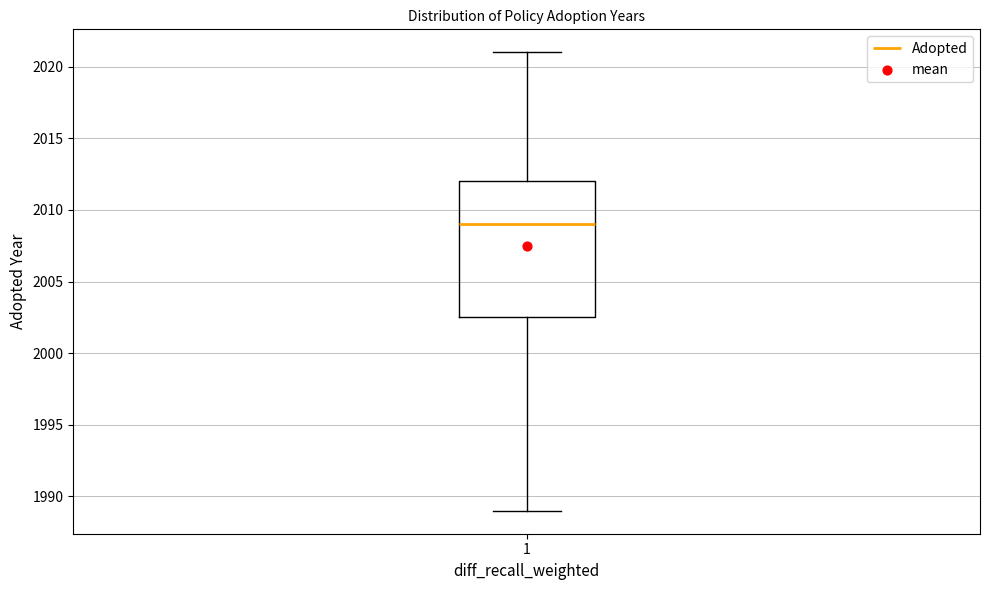

Where does the lower whisker of the box at x = 1 end on the y-axis? The values are not printed on the chart, so give them approximately, as read against the axis.

1989.0